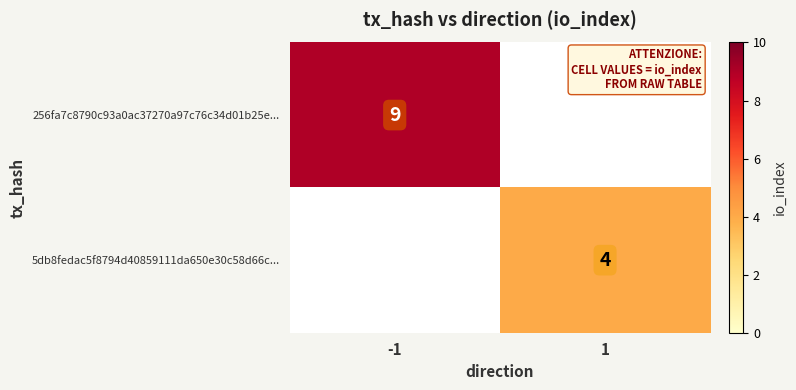

The 256fa7c8790c93a0ac37270a97c76c34d01b25e... series shows 13 at -1. True or false?

False